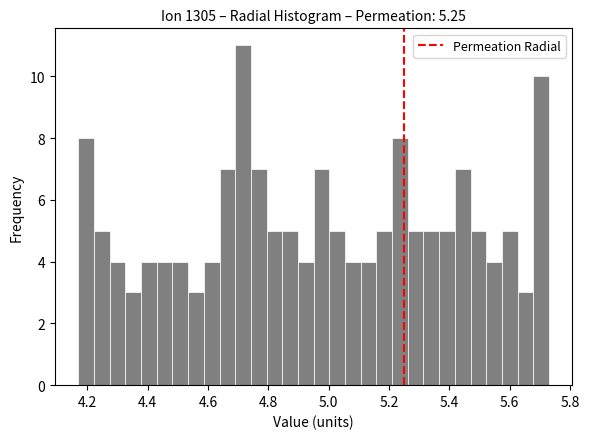

Read against the x-axis, roughly where is the centre of the tallest bar?

4.72